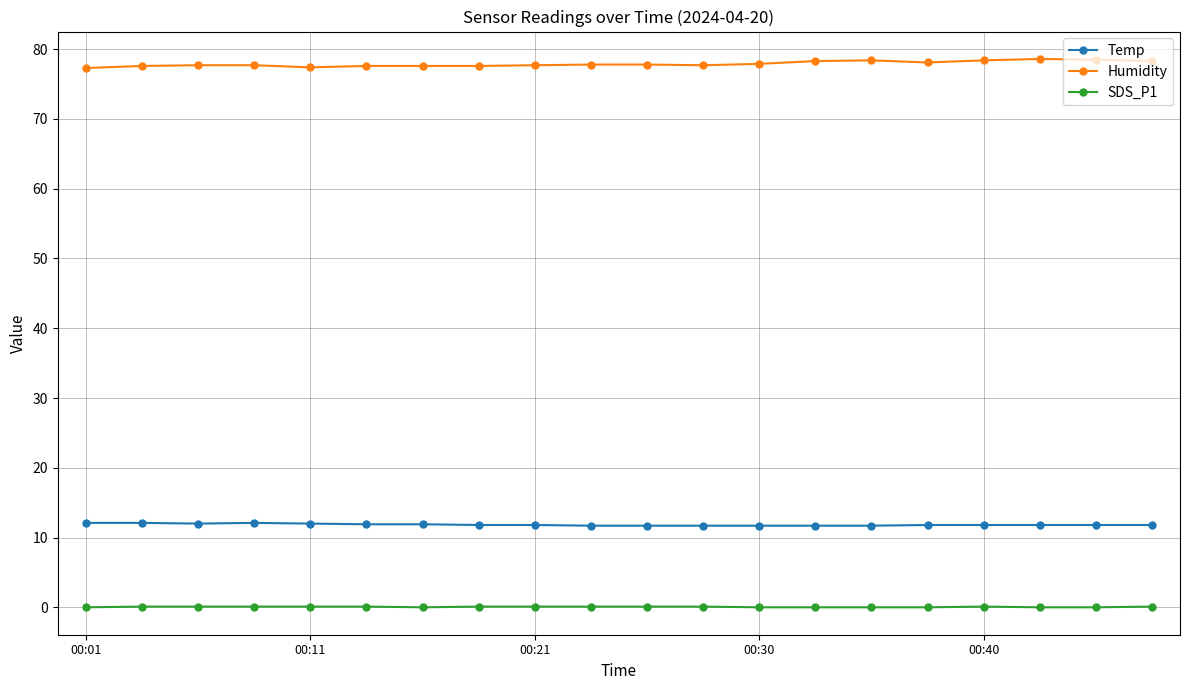

What is the minimum value for Humidity?

77.3